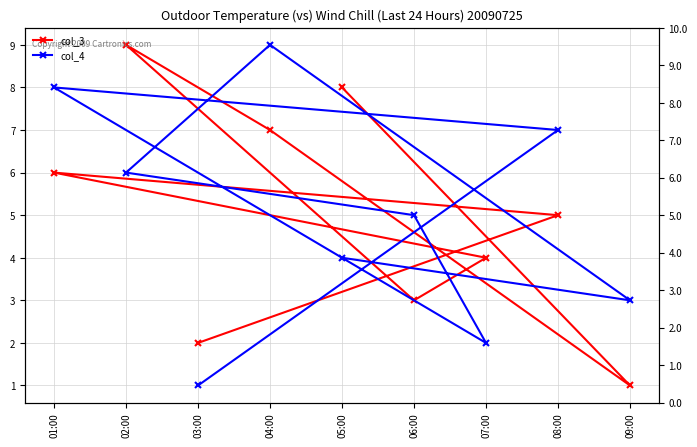

Which category has the lowest value across all series?

09:00